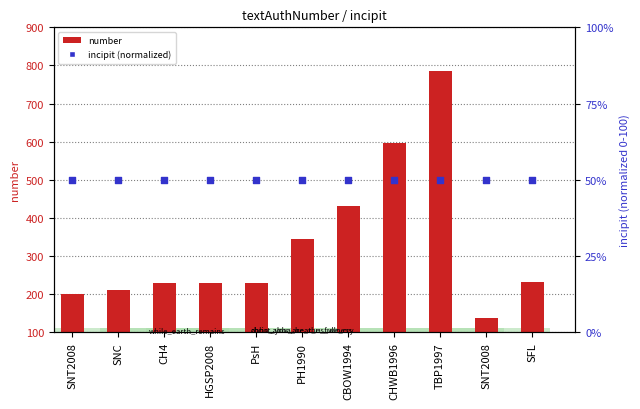

Which series contains the lowest Y value?

incipit (normalized)